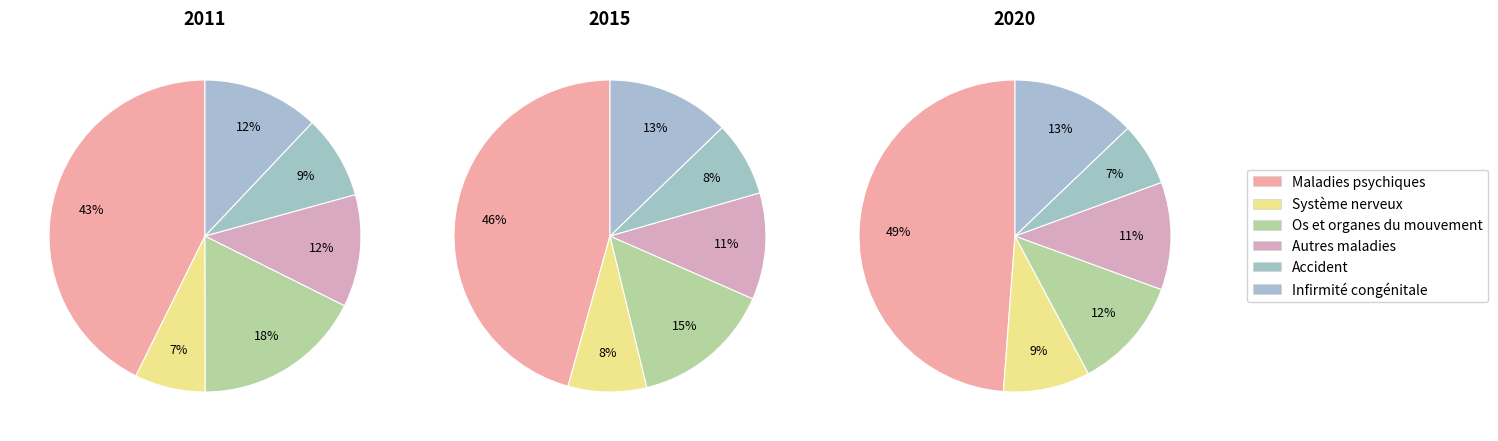

Does any single category account for the majority?

No